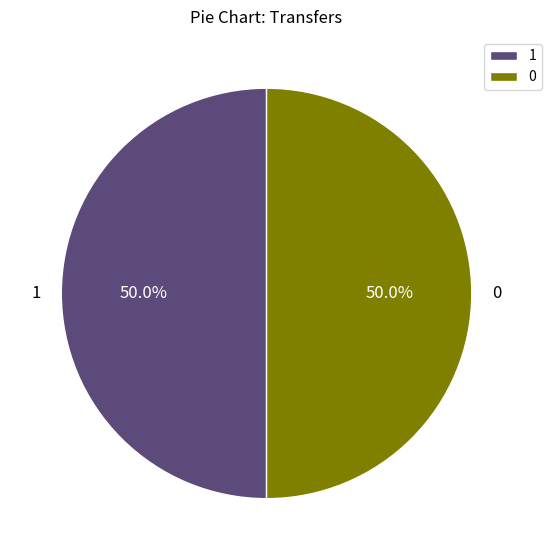

What is the ratio of the value at 1 to the value at 0?

1.0